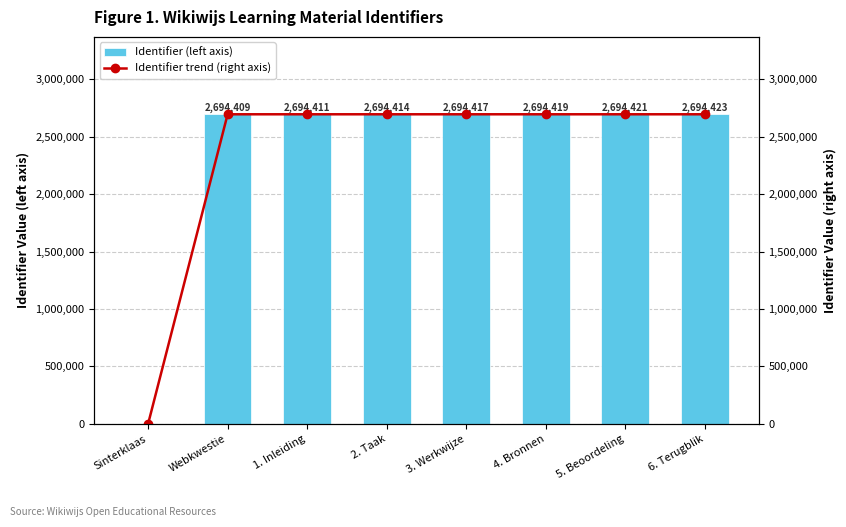

How many positive values does the Identifier trend (right axis) series have?

7